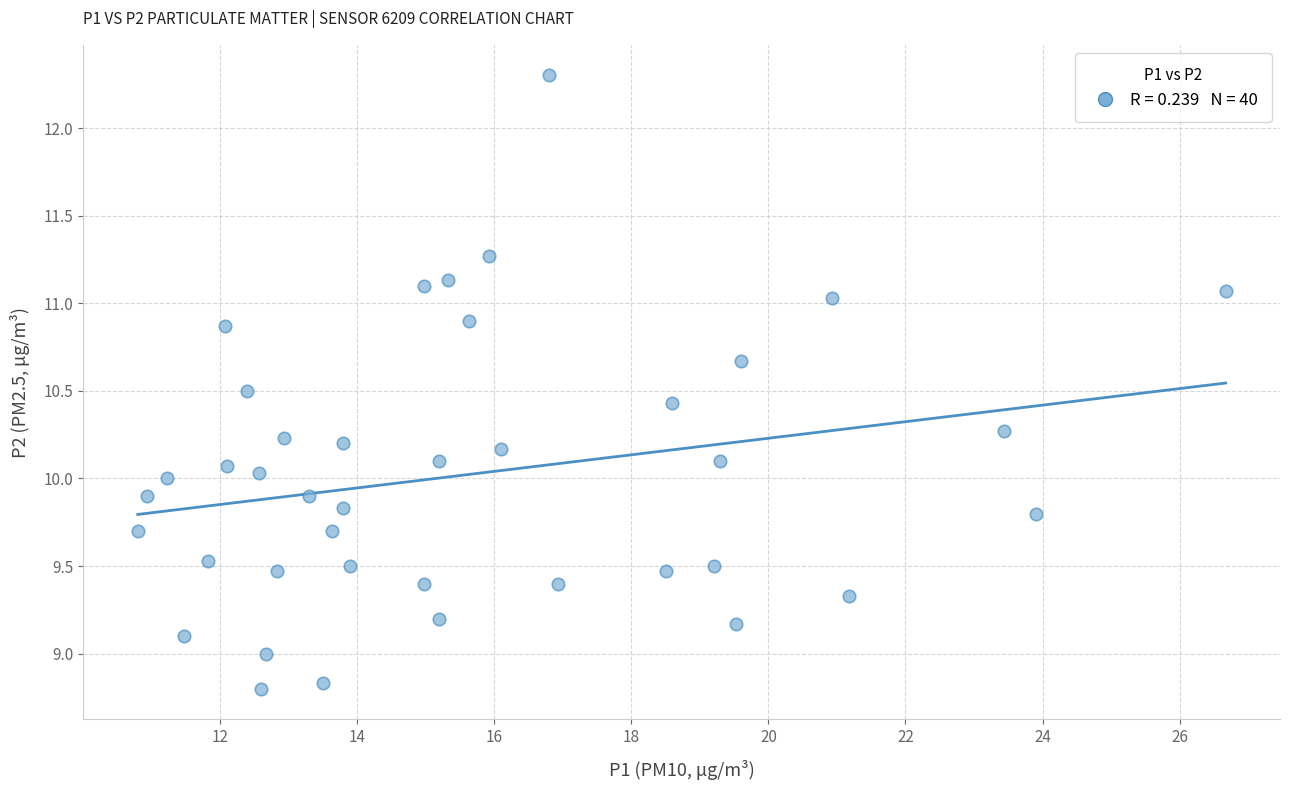

What is the range of Y values (max minus min)?

3.5